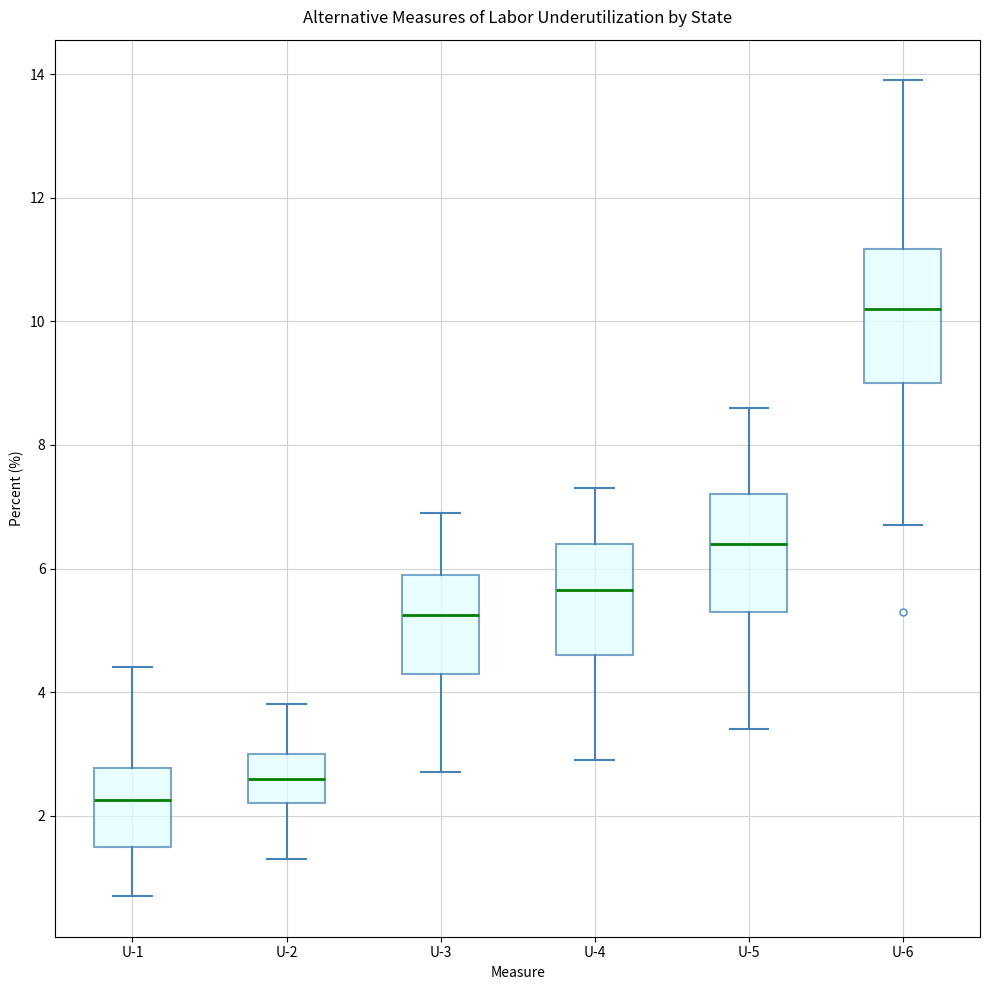

Reading left to right, read every box against the y-axis: the position of its median line, the range the box covers, and the ends of its whiskers. The values are not printed on the chart, so give them approximately, as read against the axis.

U-1: median 2.2, box 1.6 to 2.8, whiskers 0.8 to 4.4
U-2: median 2.6, box 2.2 to 3.0, whiskers 1.4 to 3.8
U-3: median 5.2, box 4.4 to 6.0, whiskers 2.8 to 7.0
U-4: median 5.6, box 4.6 to 6.4, whiskers 3.0 to 7.4
U-5: median 6.4, box 5.4 to 7.2, whiskers 3.4 to 8.6
U-6: median 10.2, box 9.0 to 11.2, whiskers 6.8 to 14.0